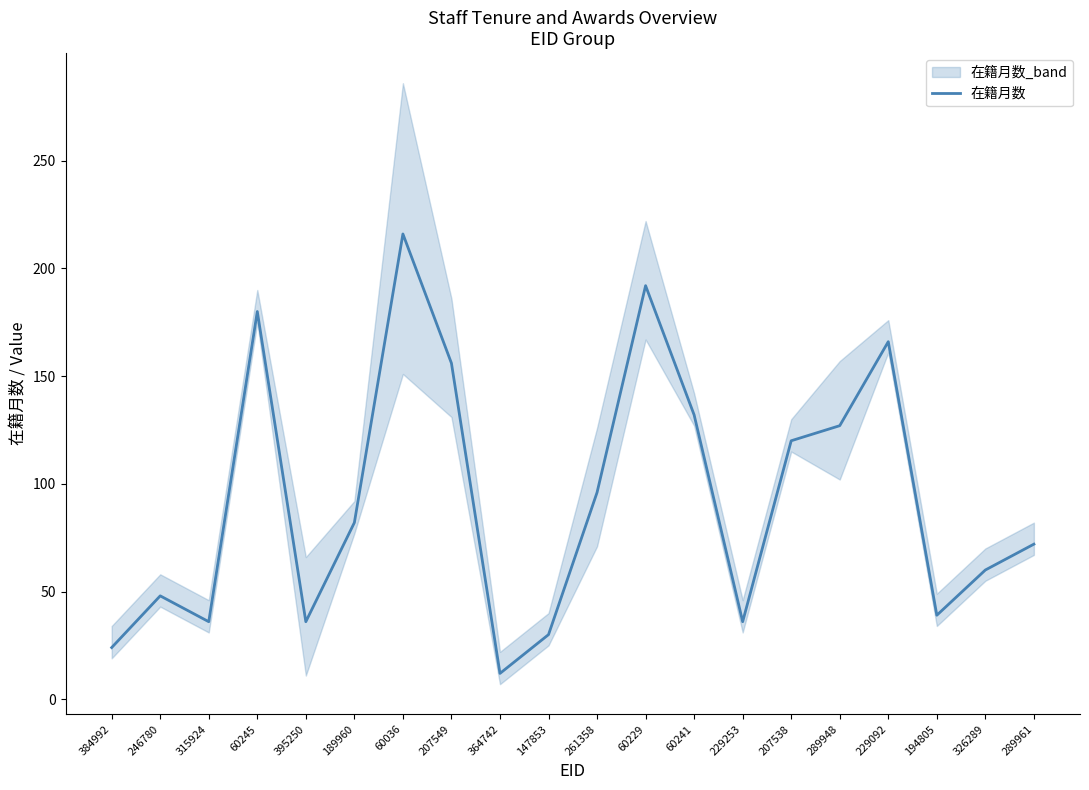

What is the average value?

93